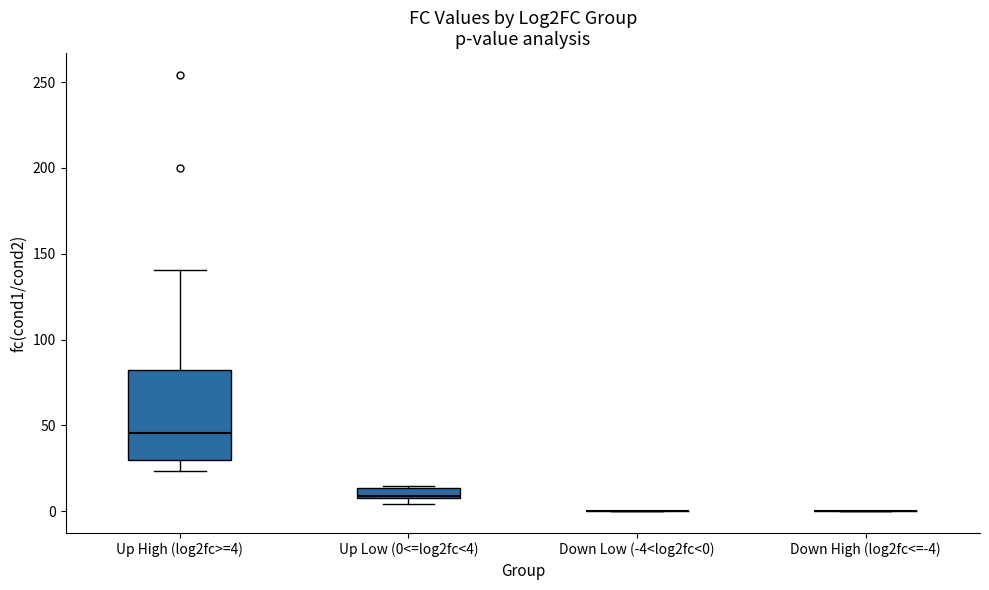

Where does the median line of the box for Up Low (0<=log2fc<4) sit on the y-axis? The values are not printed on the chart, so give them approximately, as read against the axis.

10